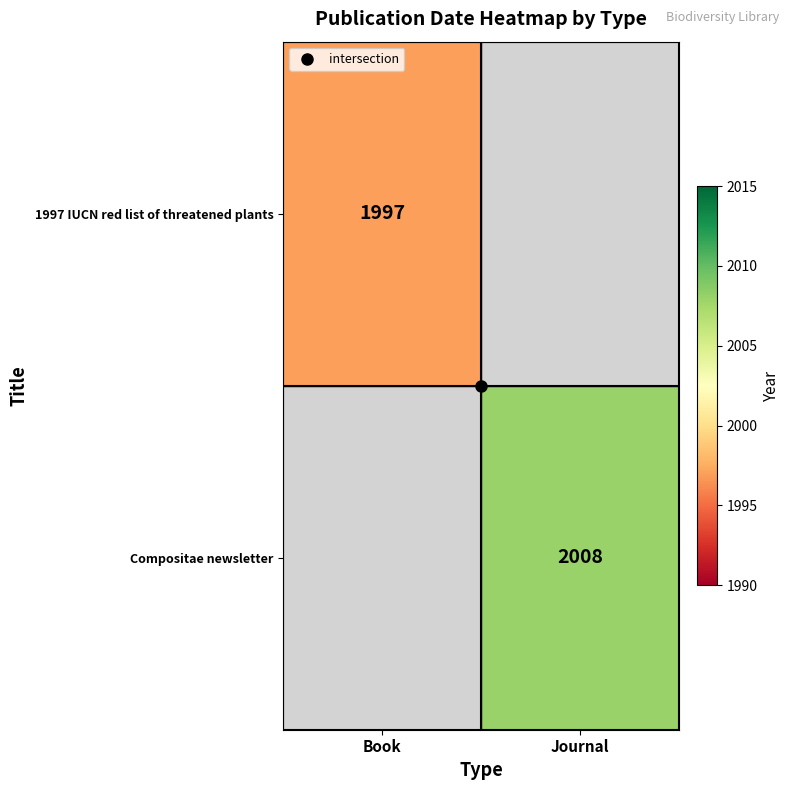

Is it true that Compositae newsletter equals 2008.0 at Journal?

True